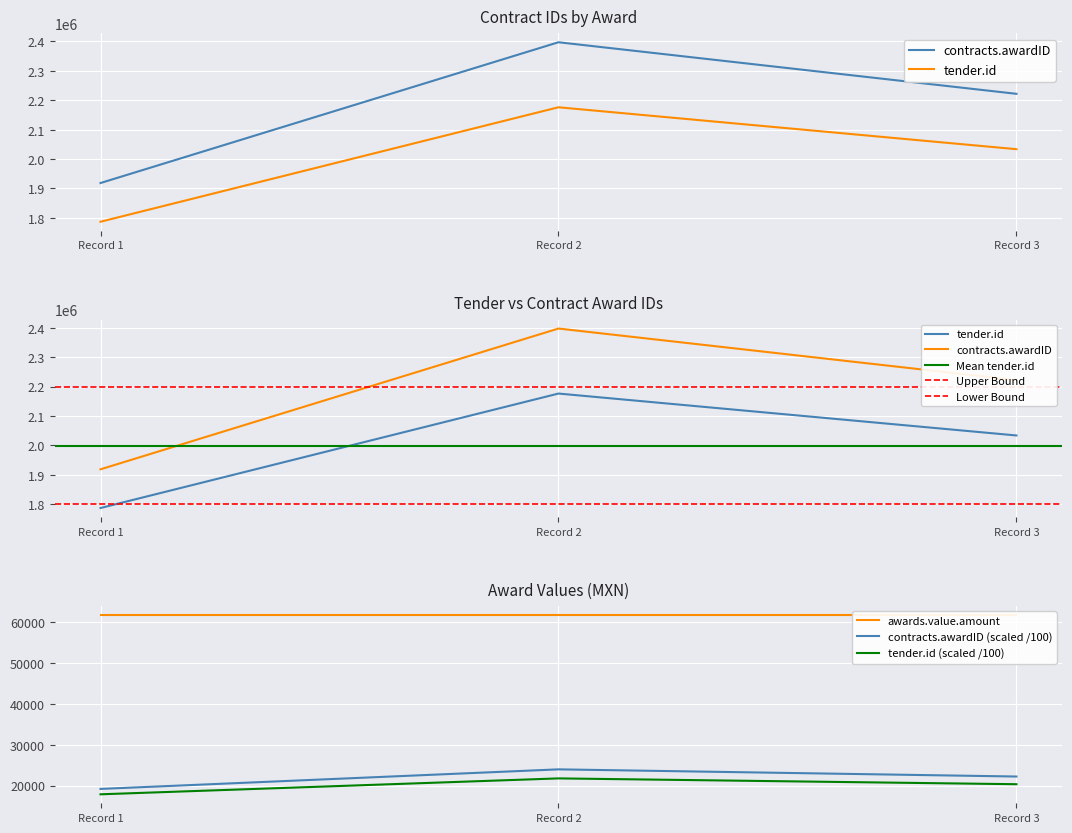

Is the value of contracts.awardID (scaled /100) at Record 2 greater than the value of tender.id (scaled /100) at Record 1?

Yes